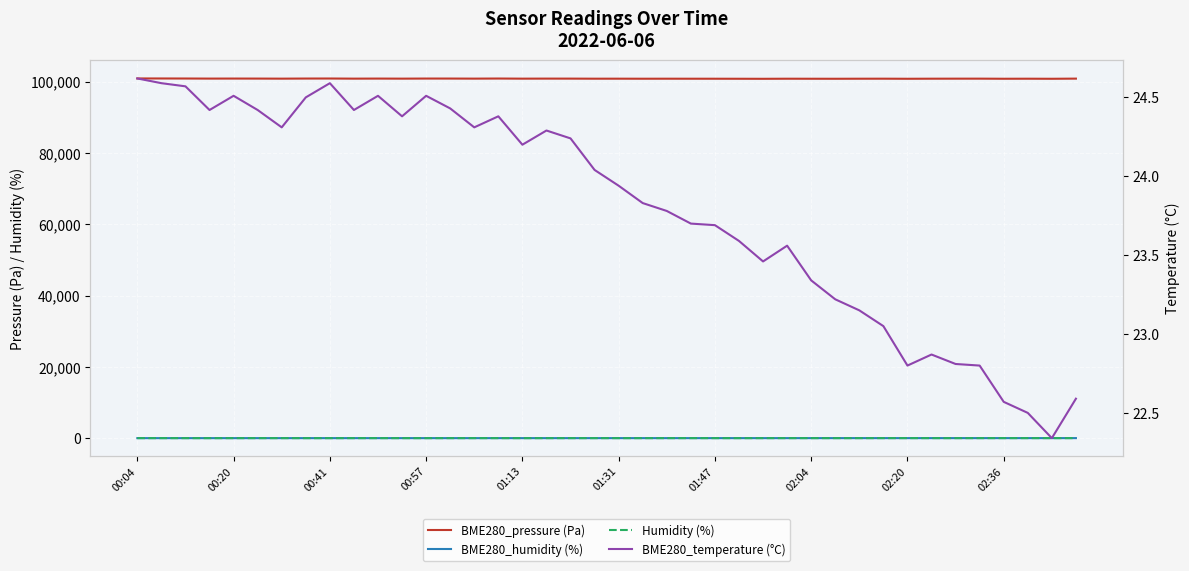

Is this an area chart (filled region under the line)?

No